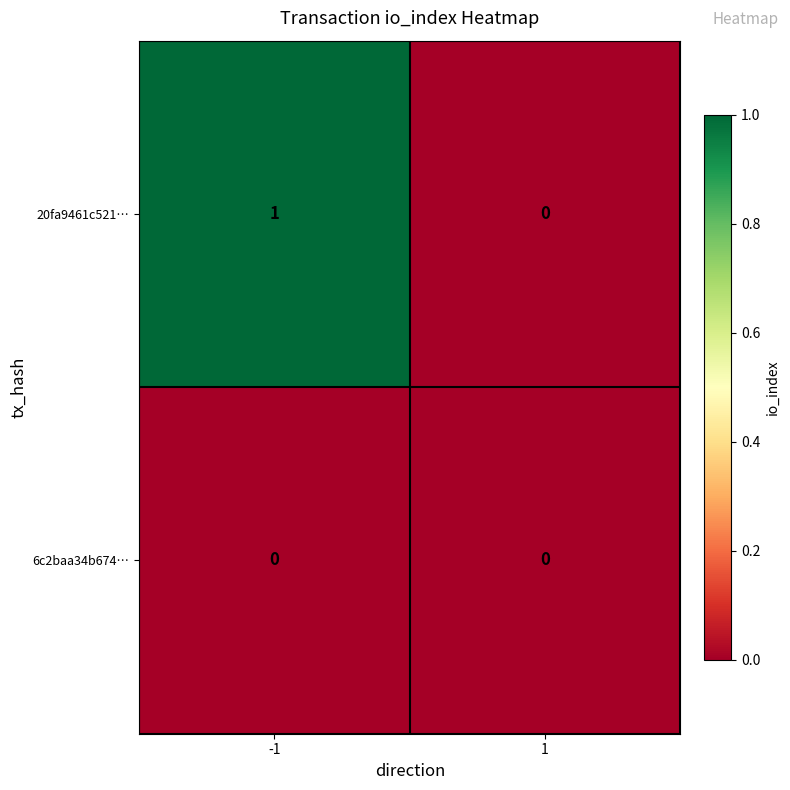

At which category is the sum across all series the highest?

-1